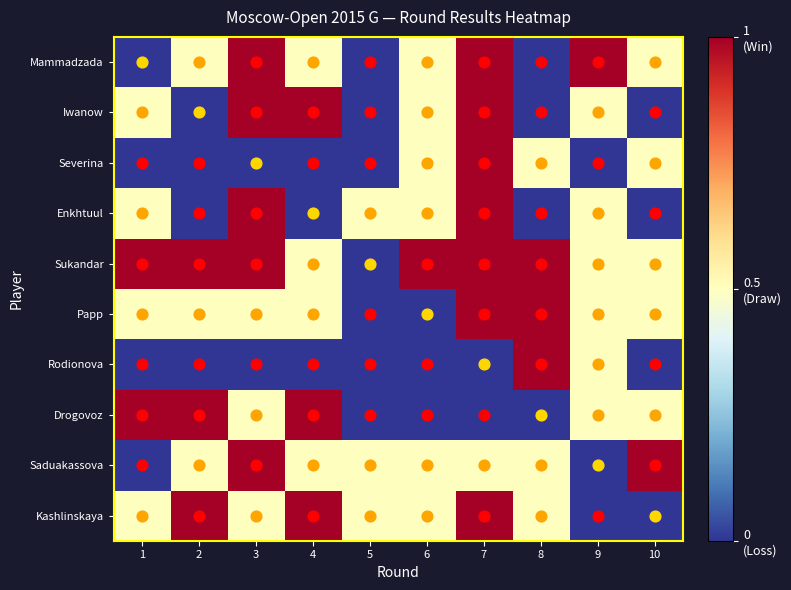

Which series has the largest range (max minus min)?

Mammadzada